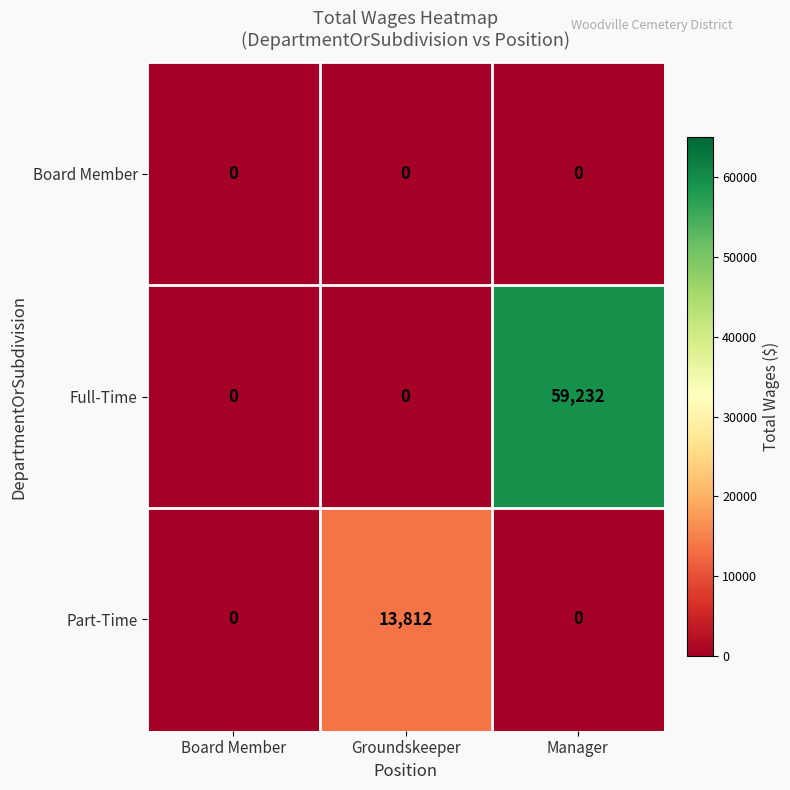

What is the spread (max minus min) of values at Manager?

59232